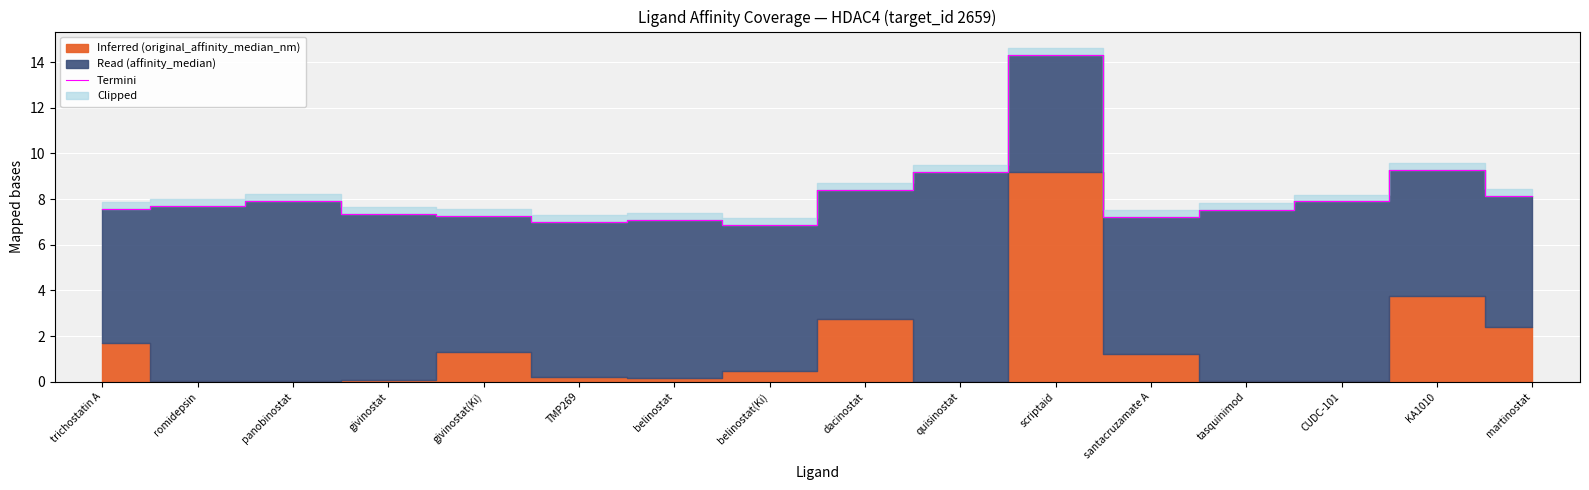

What is the maximum value shown in the chart?

14.3